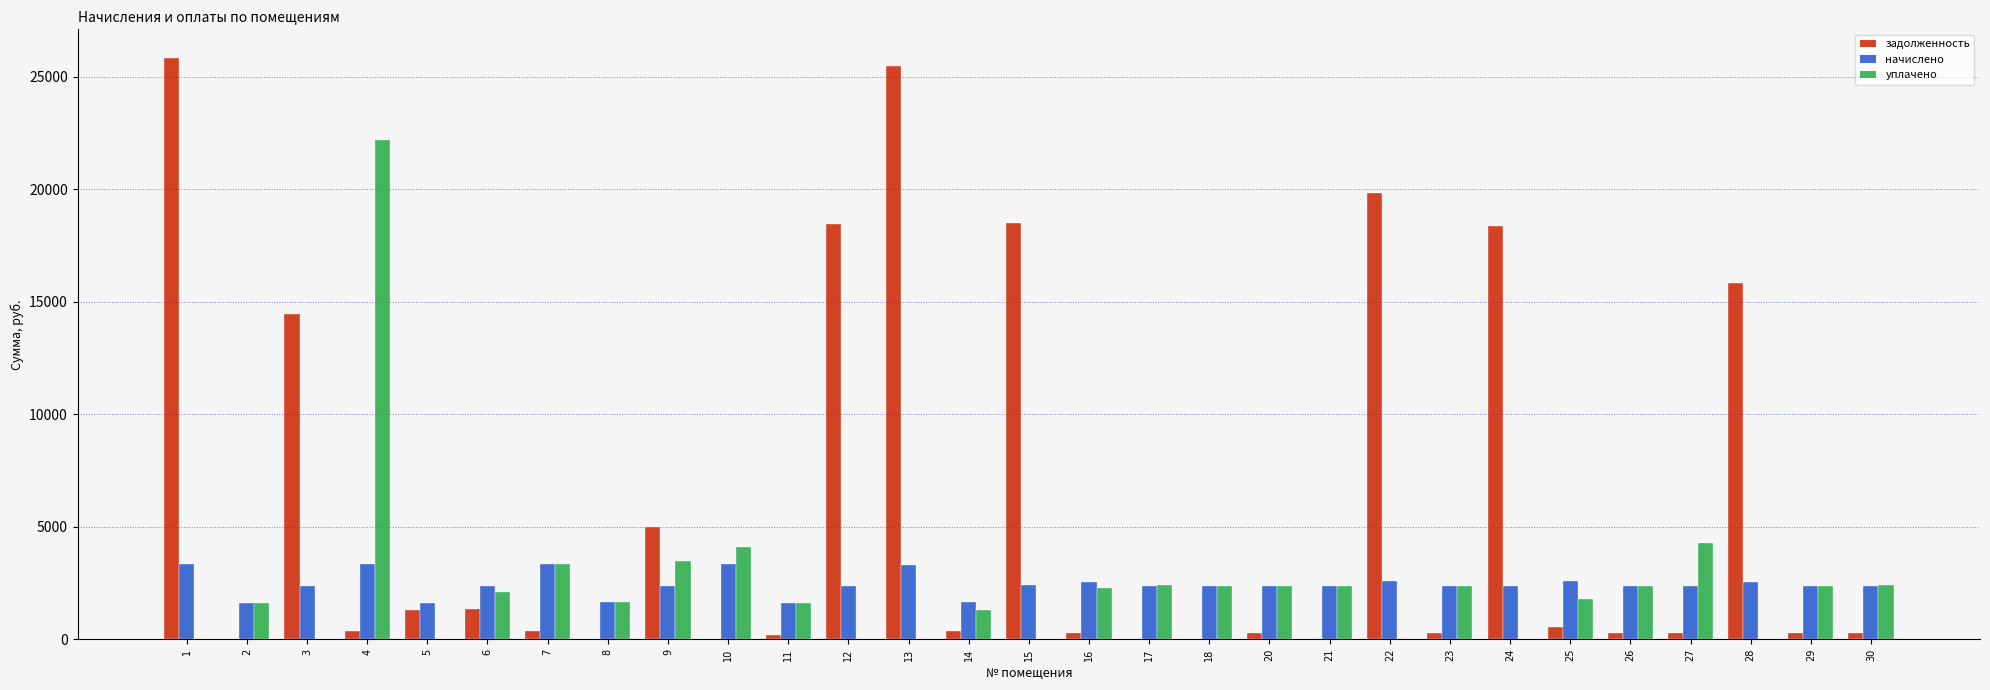

What is the sum of all начислено values?

70576.6